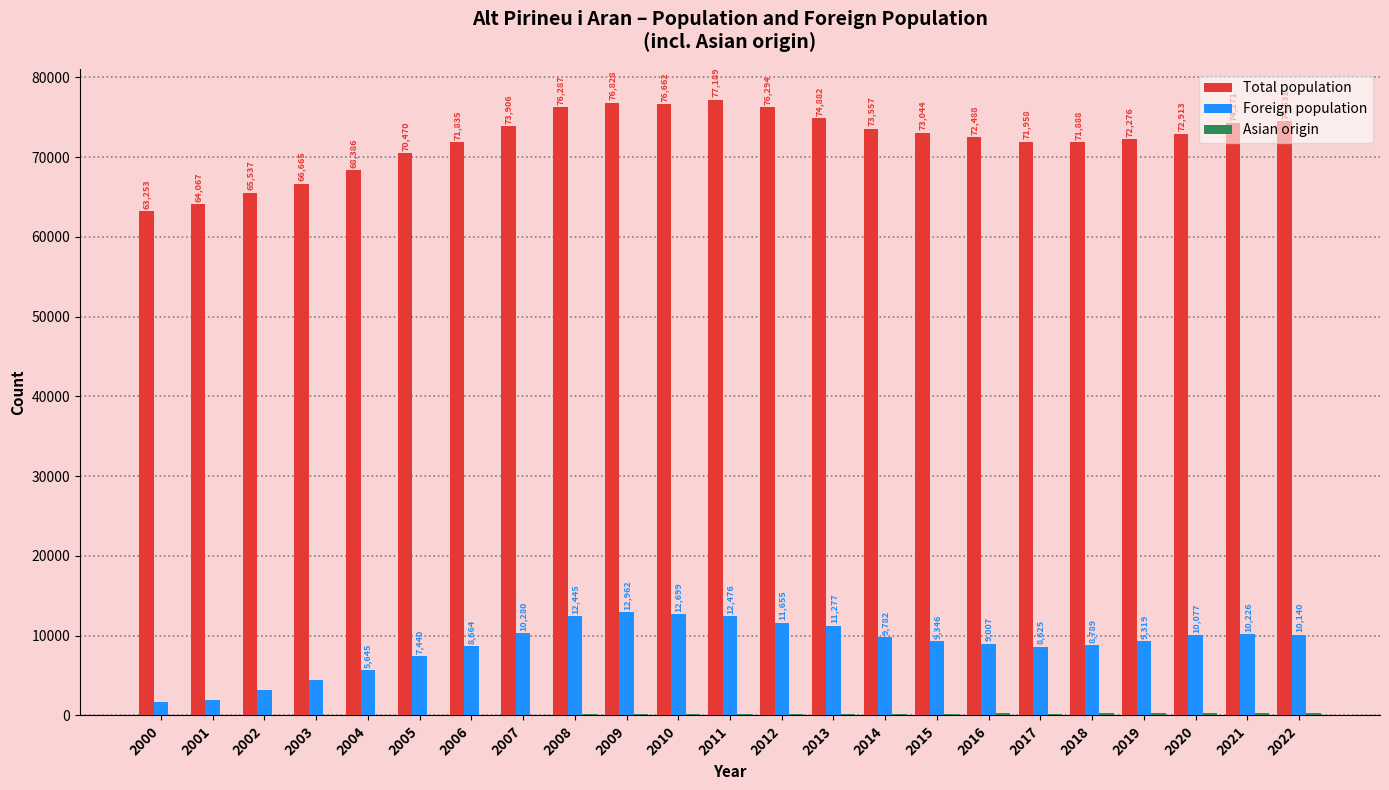

Which series has the largest total across all categories?

Total population